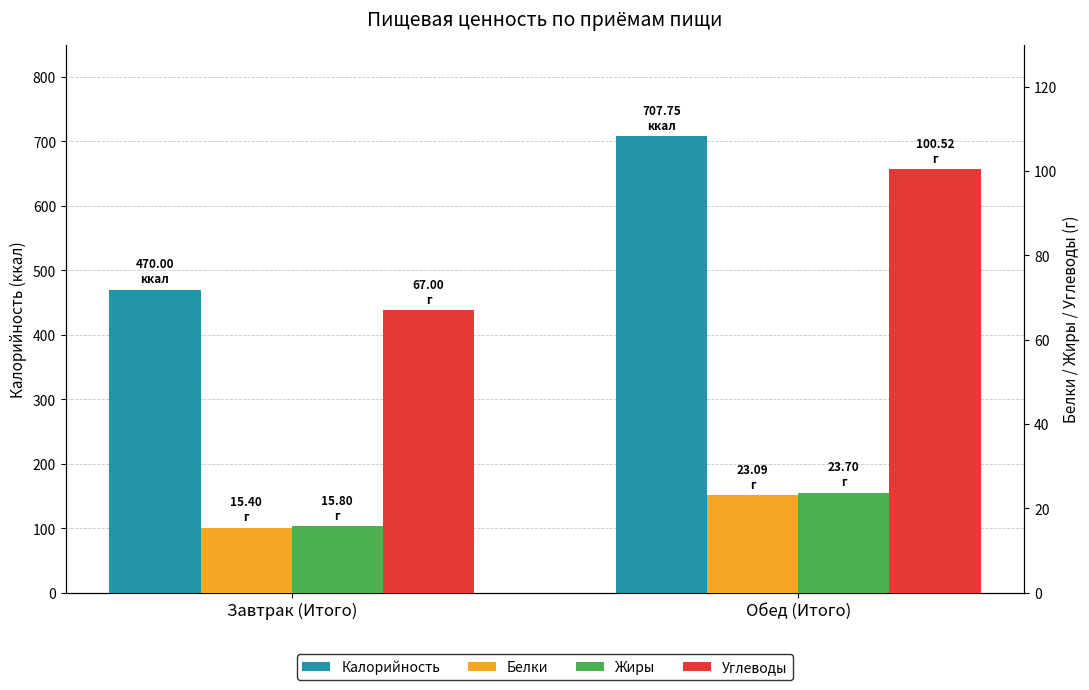

What is the label of the 2nd bar from the right?

Завтрак (Итого)